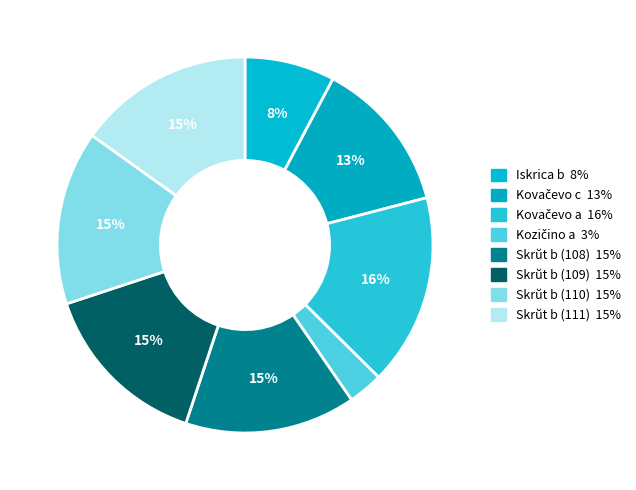

What percentage is NOT represented by Kovačevo a?

83.5%